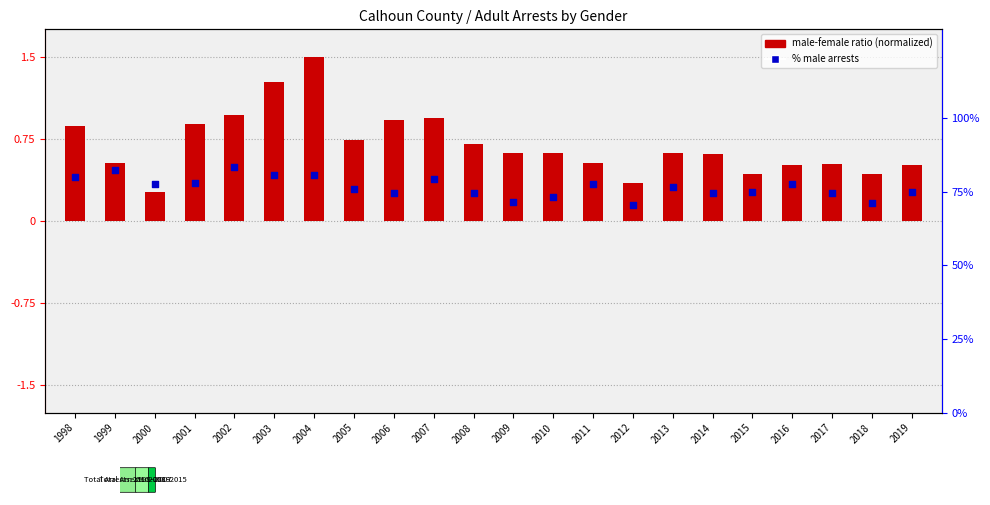

At which category is the sum across all series the highest?

2002